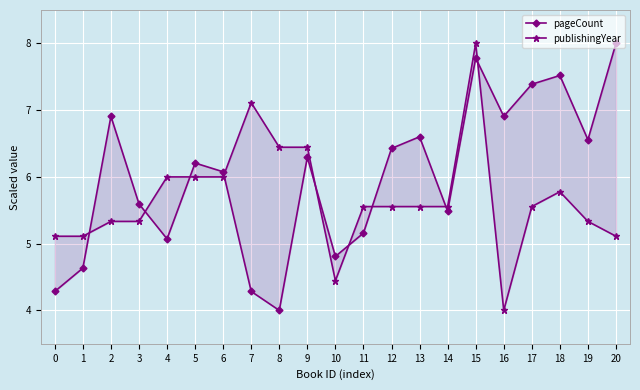

At 7, list the series in order from largest to smallest.

publishingYear, pageCount